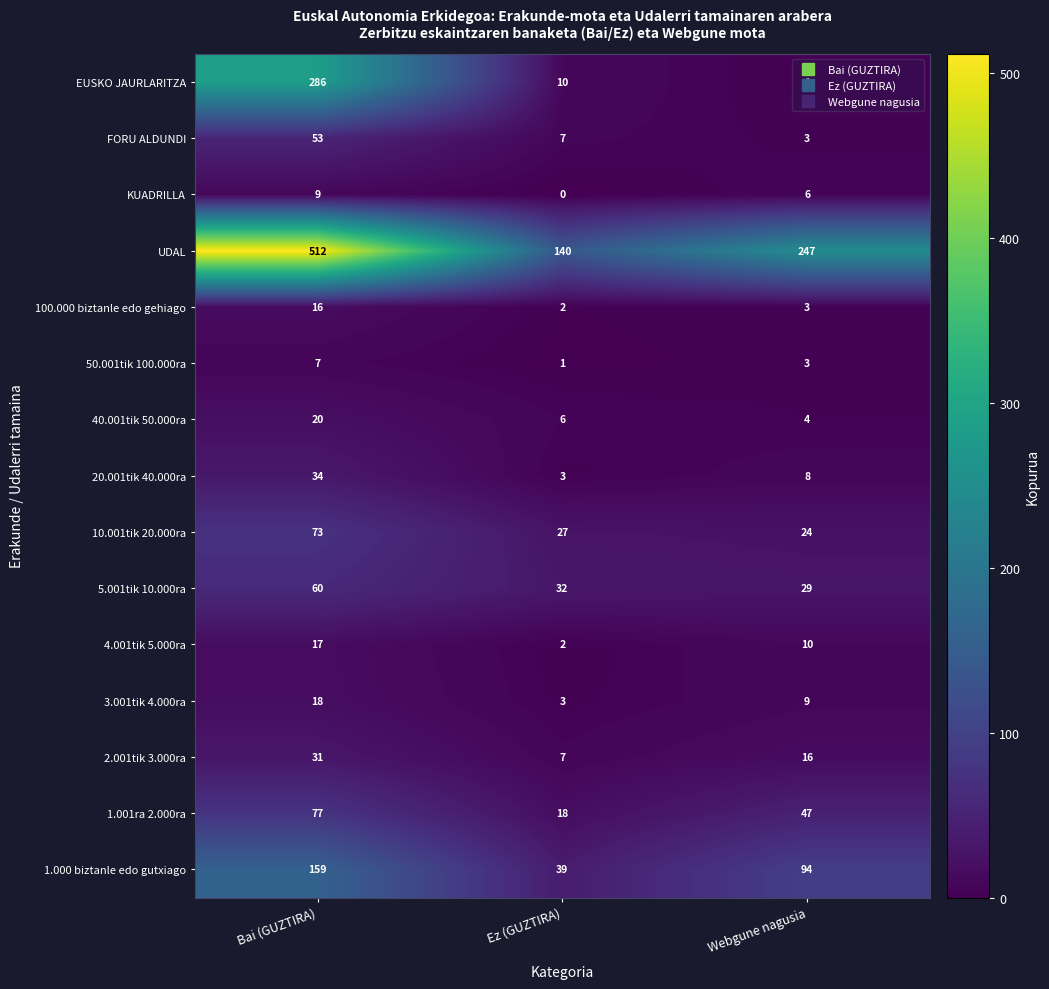

List the series in order of their peak value, lowest first.

50.001tik 100.000ra, KUADRILLA, 100.000 biztanle edo gehiago, 4.001tik 5.000ra, 3.001tik 4.000ra, 40.001tik 50.000ra, 2.001tik 3.000ra, 20.001tik 40.000ra, FORU ALDUNDI, 5.001tik 10.000ra, 10.001tik 20.000ra, 1.001ra 2.000ra, 1.000 biztanle edo gutxiago, EUSKO JAURLARITZA, UDAL